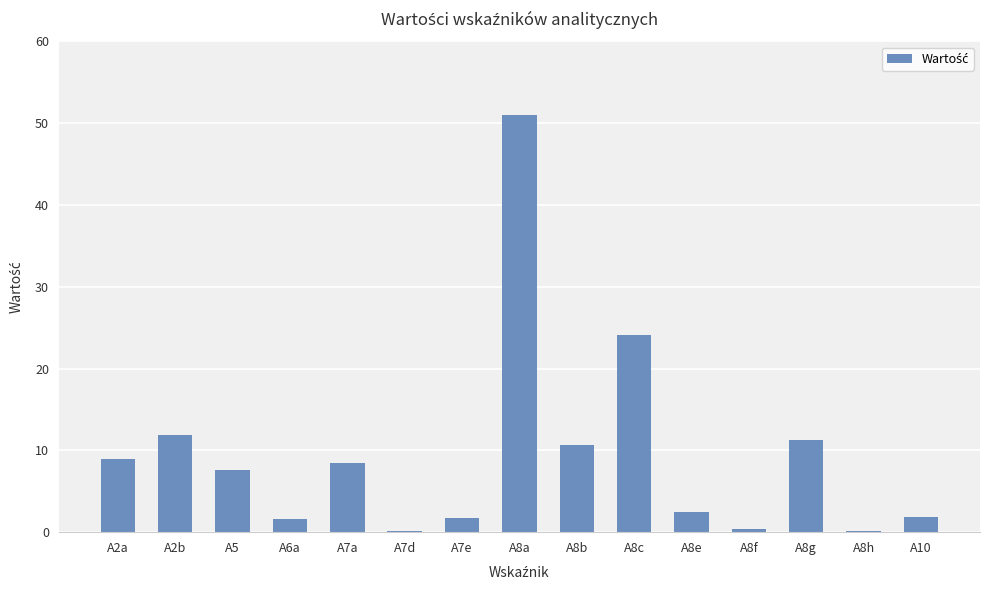

What is the average value?

9.5